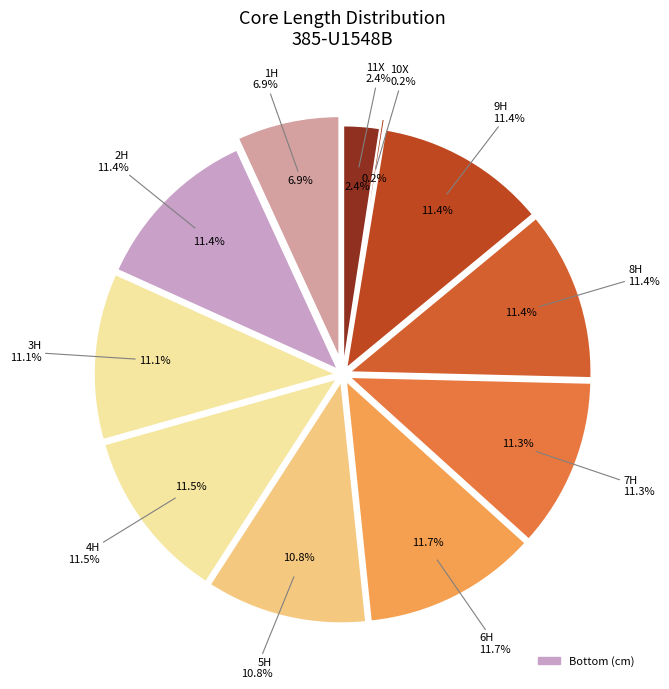

Does any single category account for the majority?

No